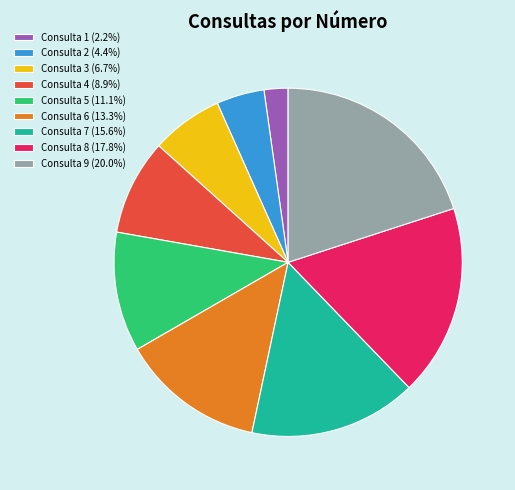

Combined, do Consulta 7 (15.6%) and Consulta 6 (13.3%) account for over 50%?

No